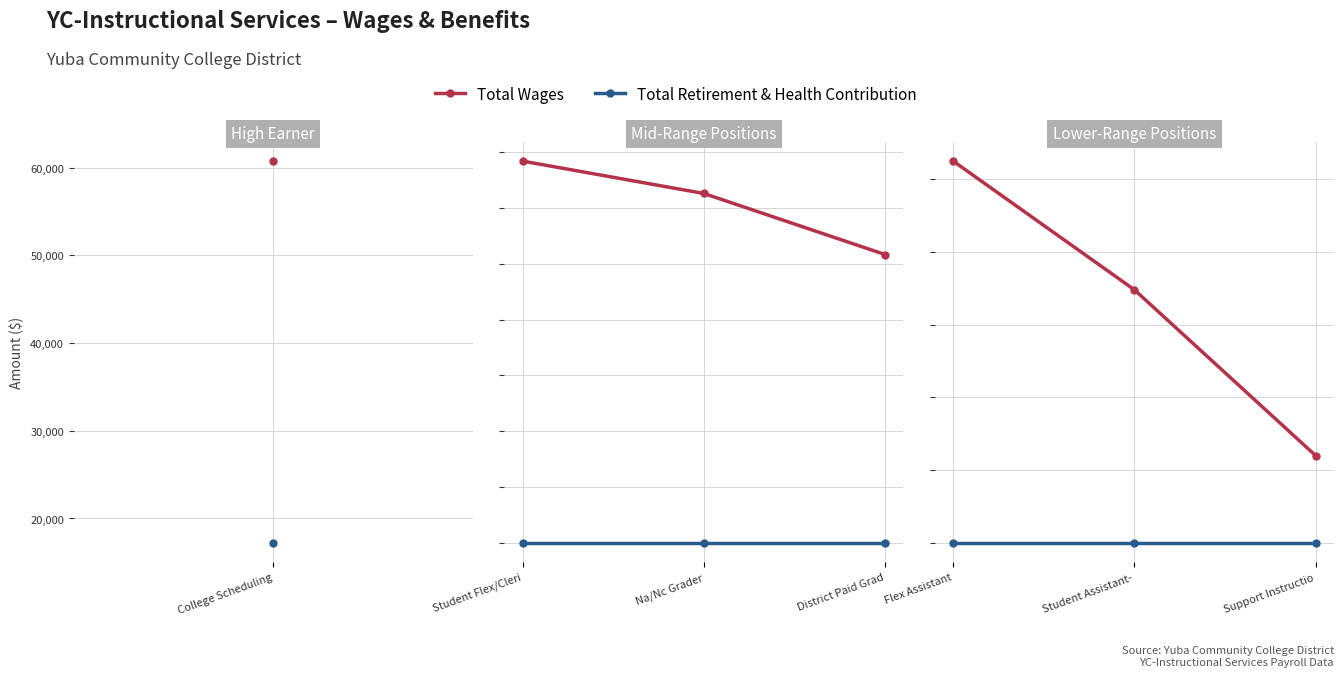

Between Flex Assistant and Student Assistant-, which series saw the biggest shift?

Total Wages